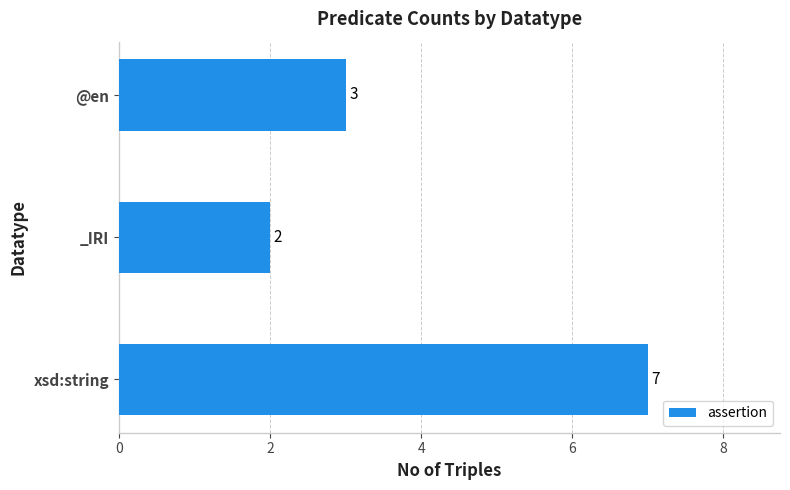

Count the values in the range 2 to 7.

3